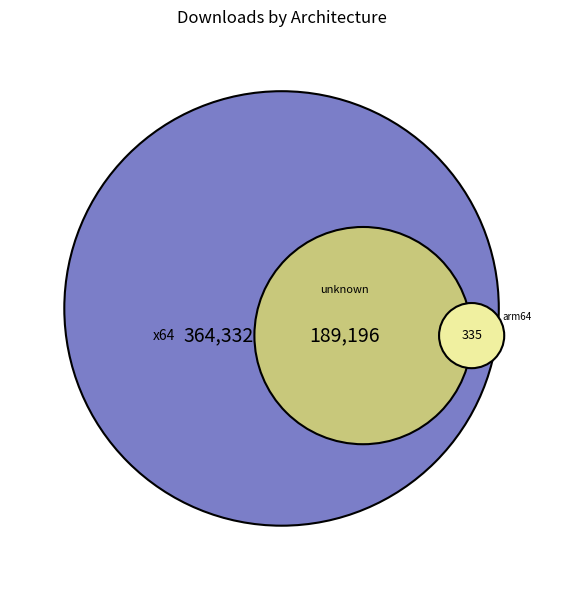

The 2016-06-20 slice represents 62% of the pie. True or false?

False